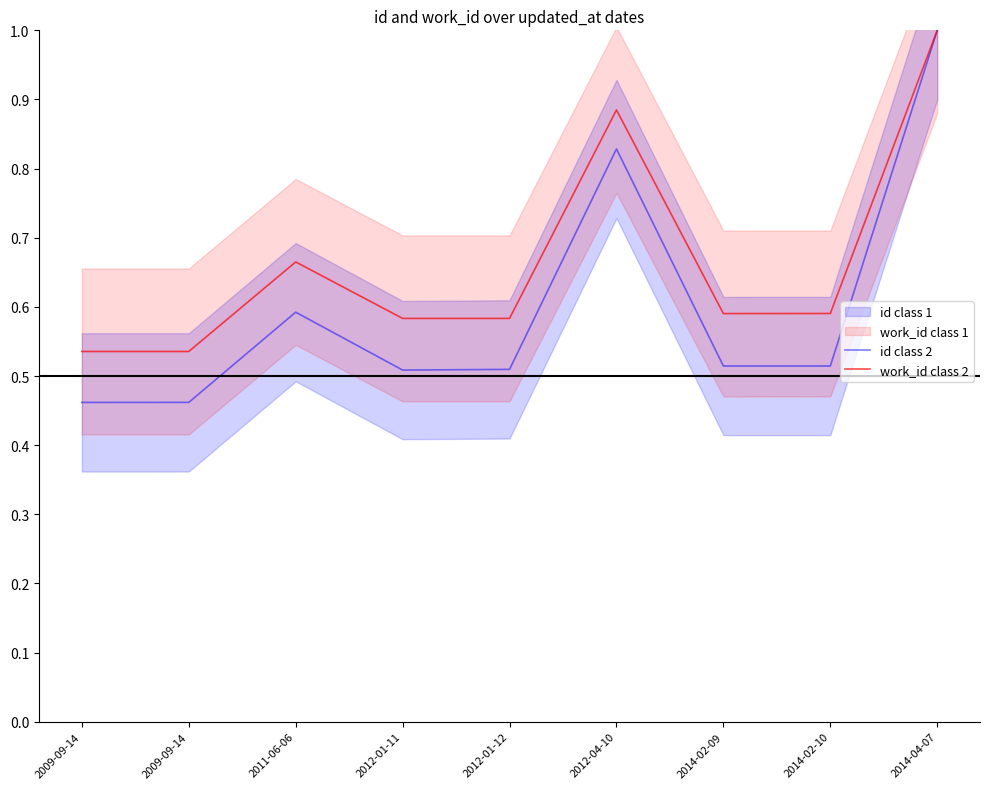

At 2012-01-11, list the series in order from largest to smallest.

work_id class 2, id class 2